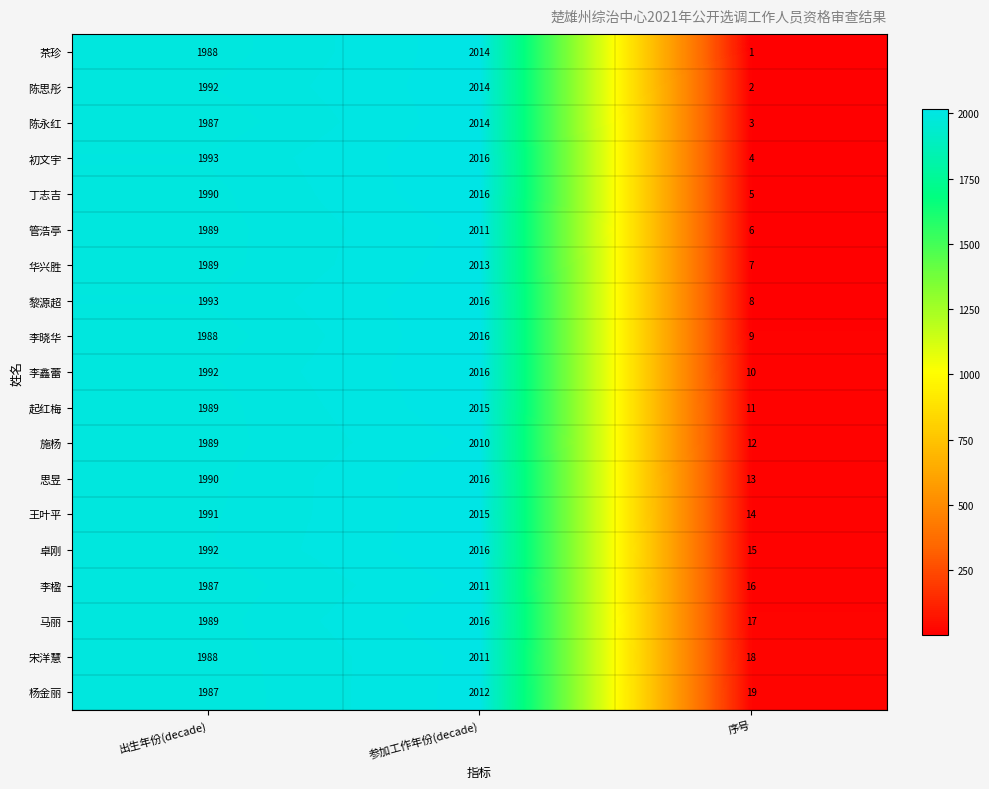

Which series has the largest range (max minus min)?

茶珍